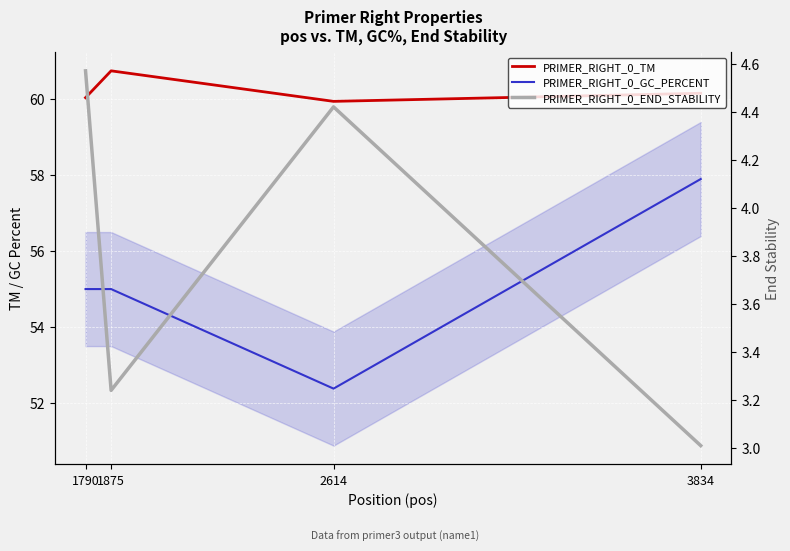

True or false: PRIMER_RIGHT_0_END_STABILITY and PRIMER_RIGHT_0_TM intersect in this chart.

False